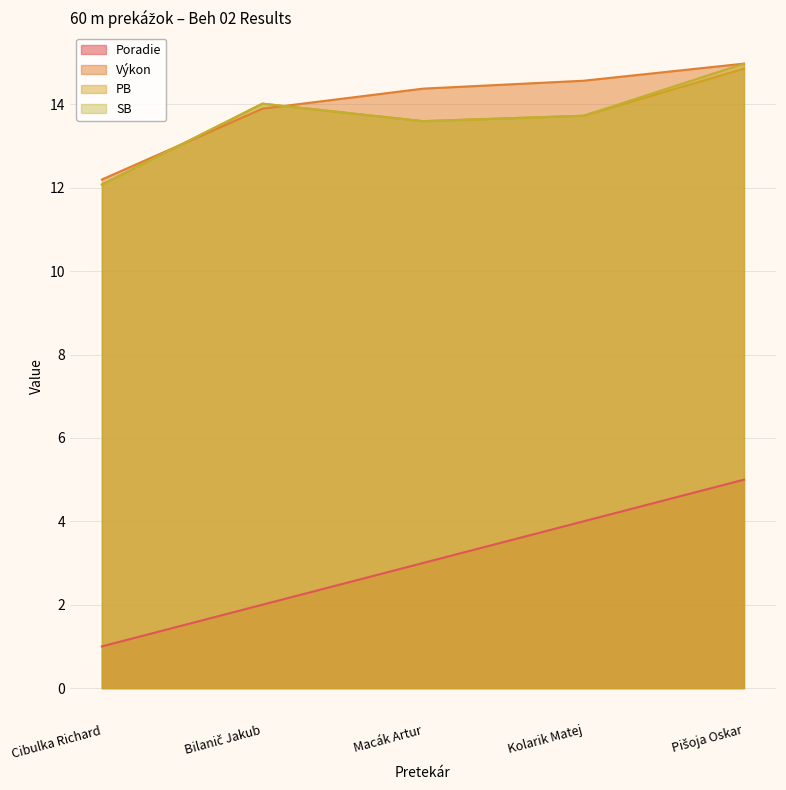

Which series has the largest range (max minus min)?

Poradie